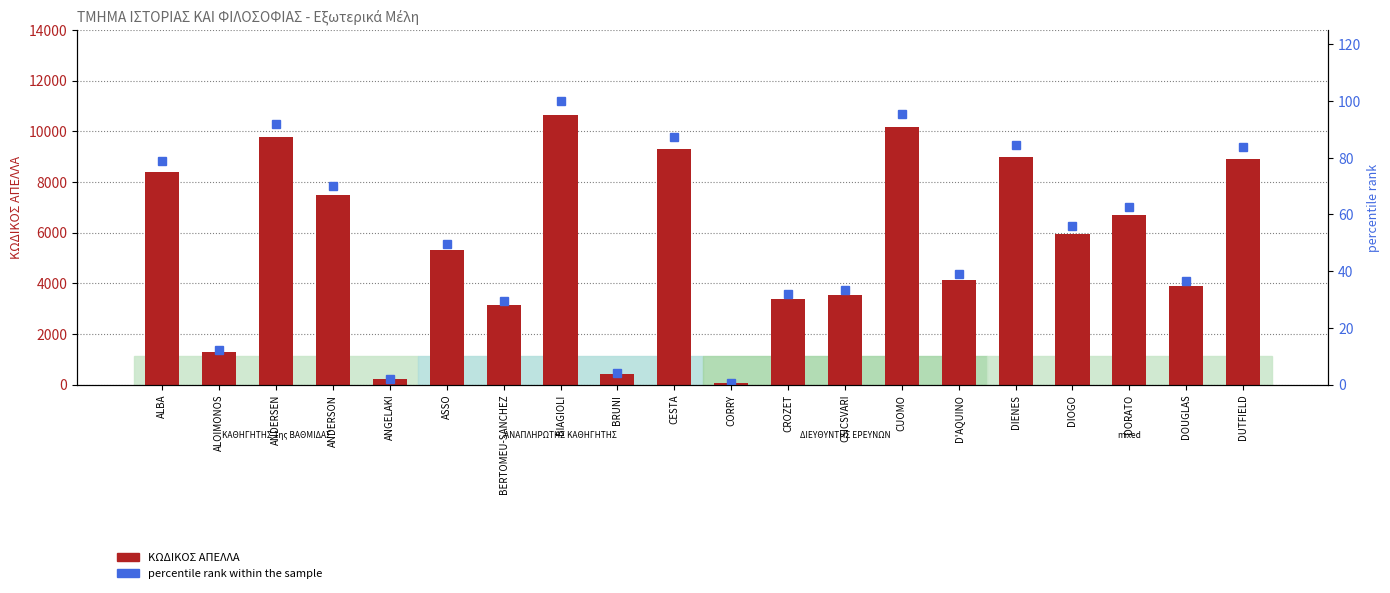

What is the value of the ΚΩΔΙΚΟΣ ΑΠΕΛΛΑ bar at the 6th from the left?

5295.0